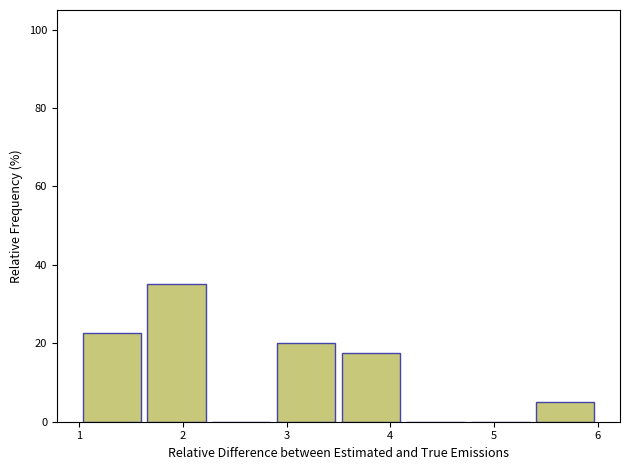

Reading left to right, list every bar in this chart as the range it spans on the x-axis followed by its height. Neither the bar edges nor the heights are printed on the chart, so give them approximately, as read against the axes.

1.0 to 1.6: 22
1.6 to 2.3: 36
2.3 to 2.9: 0
2.9 to 3.5: 20
3.5 to 4.1: 18
4.1 to 4.8: 0
4.8 to 5.4: 0
5.4 to 6.0: 6